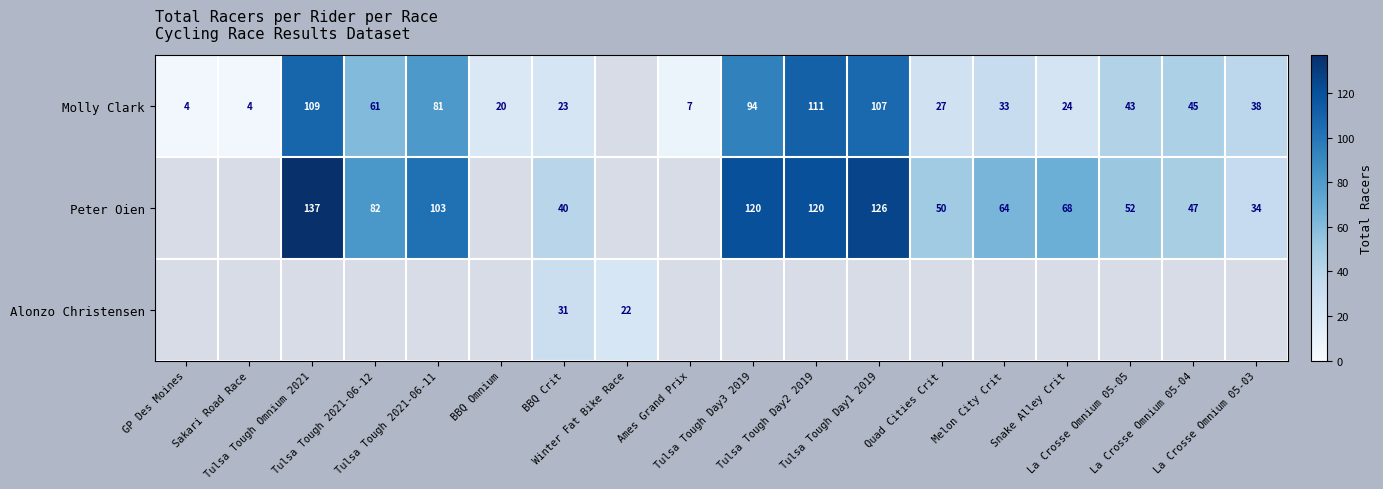

What is the maximum value shown in the chart?

137.0